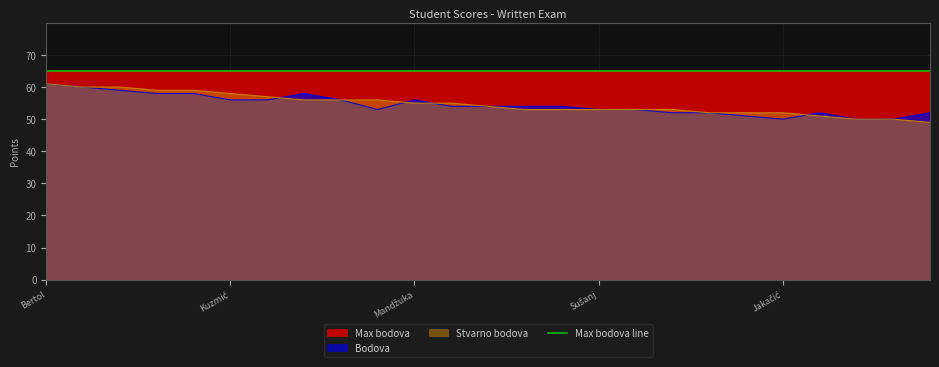

What is the sum of the Stvarno bodova values at Ćuk, Josip and Batrac, Lidija?

112